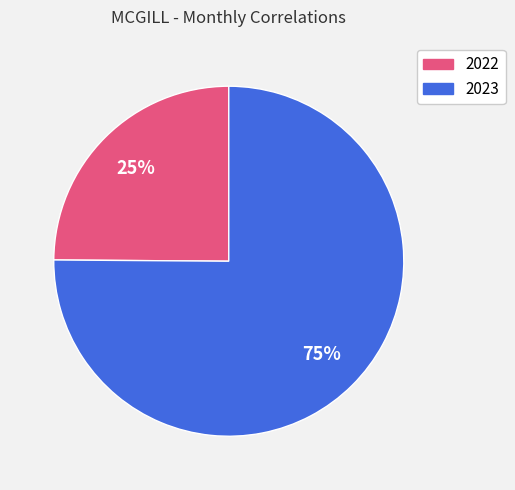

Rank the categories by value from lowest to highest.

2022, 2023